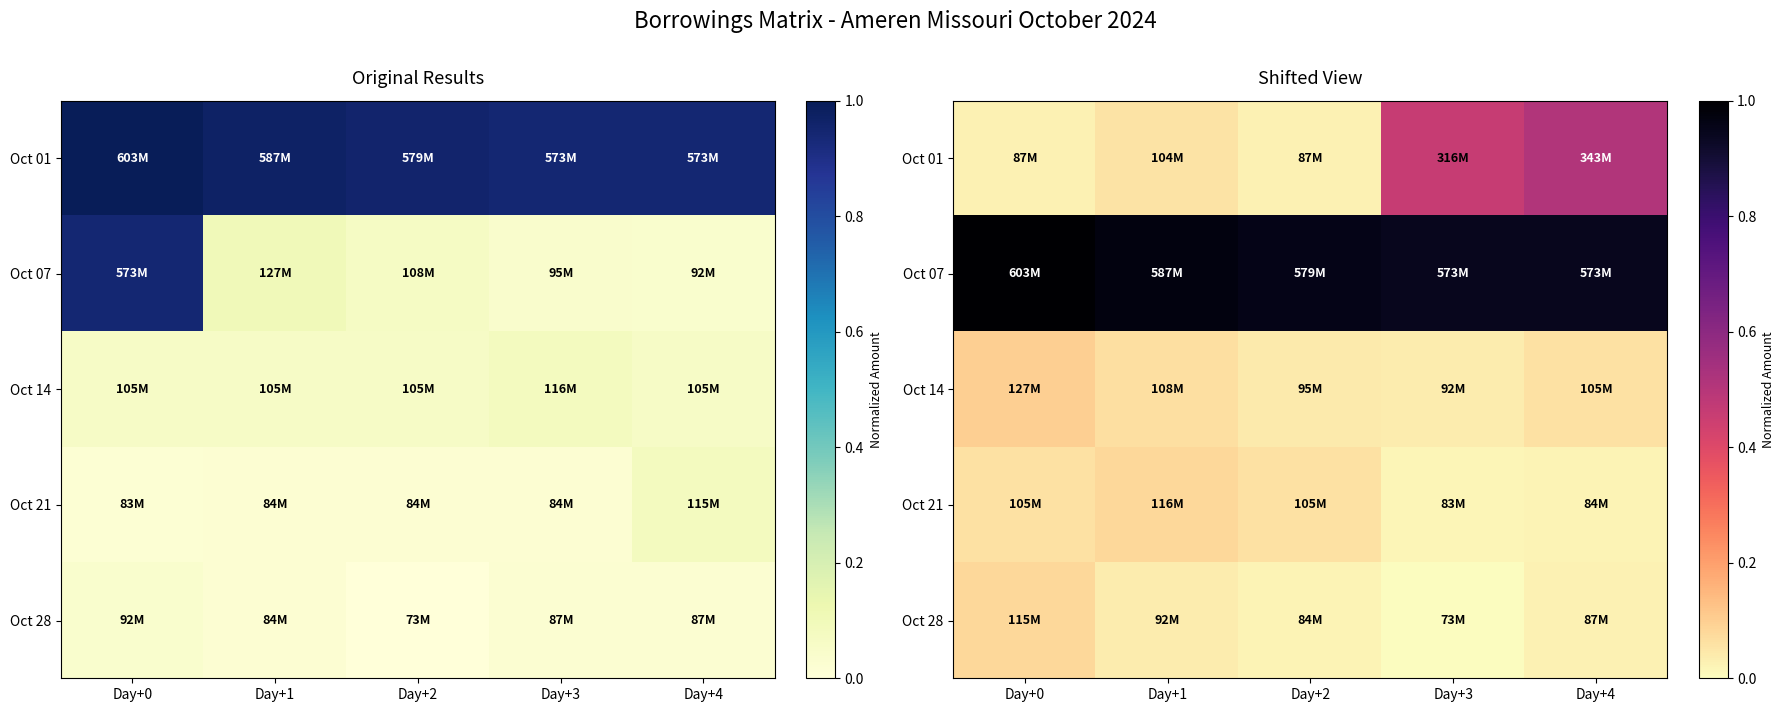

Rank the series at Day+2 from lowest to highest value.

Oct 28, Oct 01, Oct 14, Oct 21, Oct 07